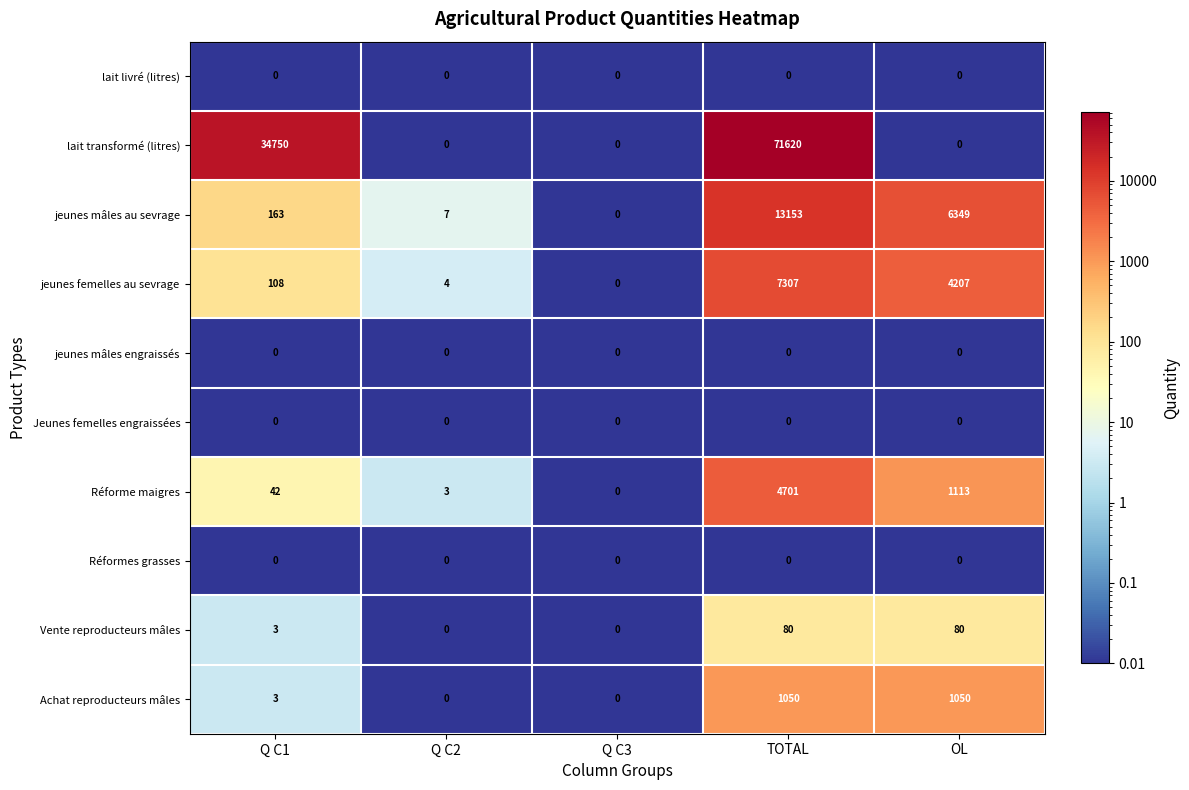

Where is jeunes femelles au sevrage nearest to the value 3653?

OL